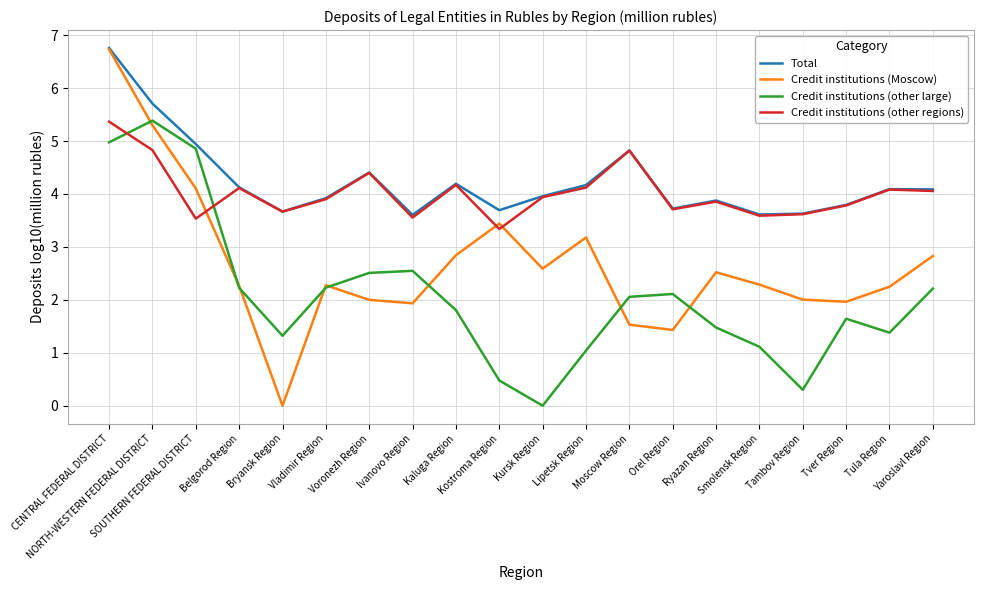

True or false: Credit institutions (other large) has more than 2 points higher than both neighbors.

True